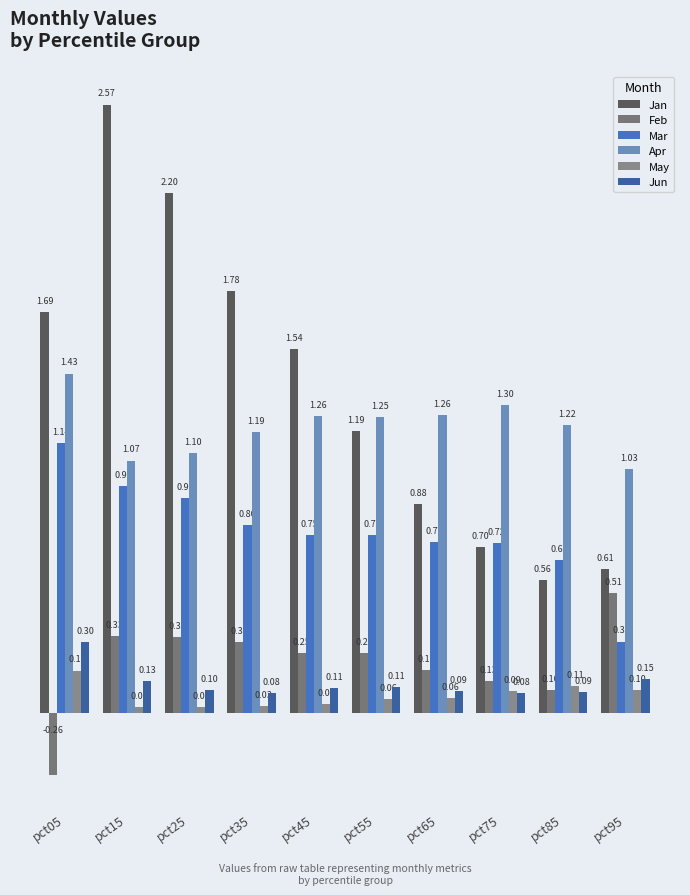

Rank the series at pct35 from lowest to highest value.

May, Jun, Feb, Mar, Apr, Jan